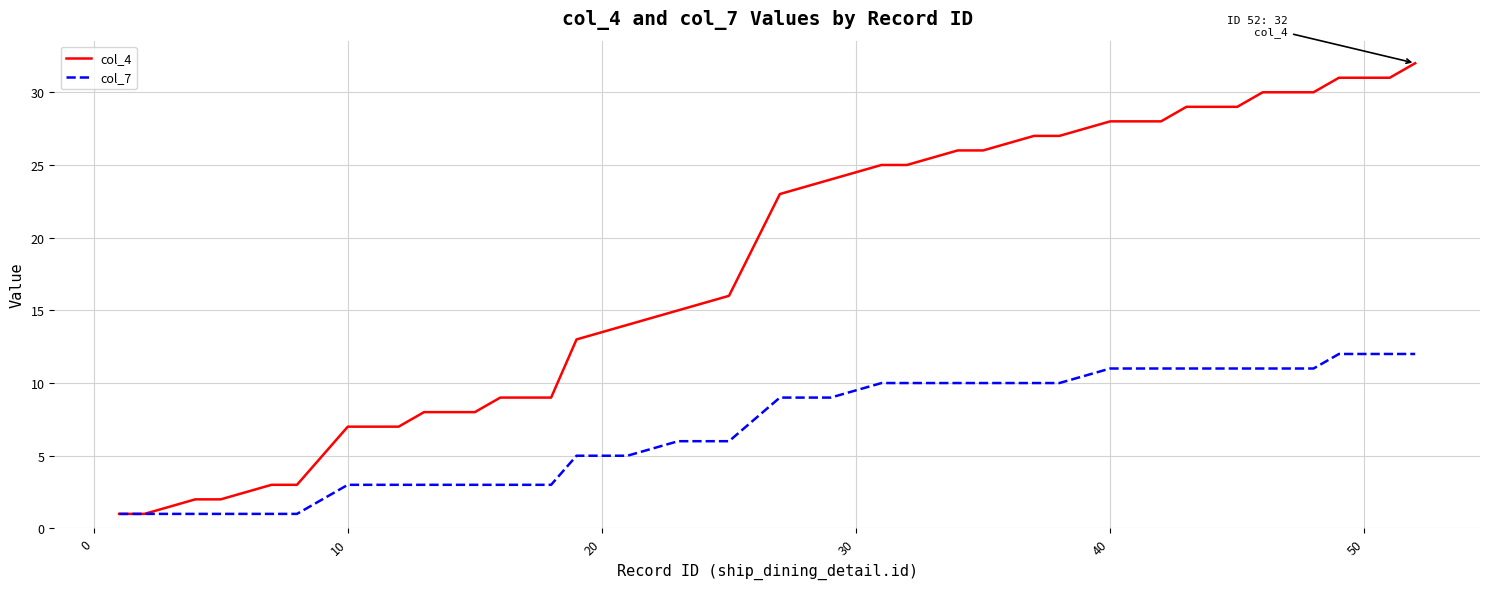

How many values in the col_4 series are below 24?

20